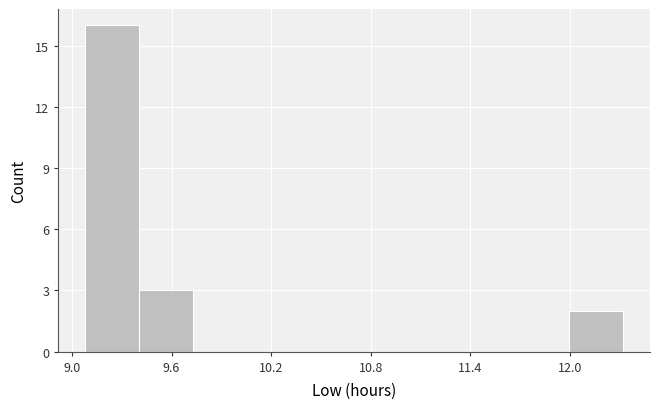

Around what value on the x-axis is the tallest bar? Give the approximate position of its centre, as read against the axis.

9.2